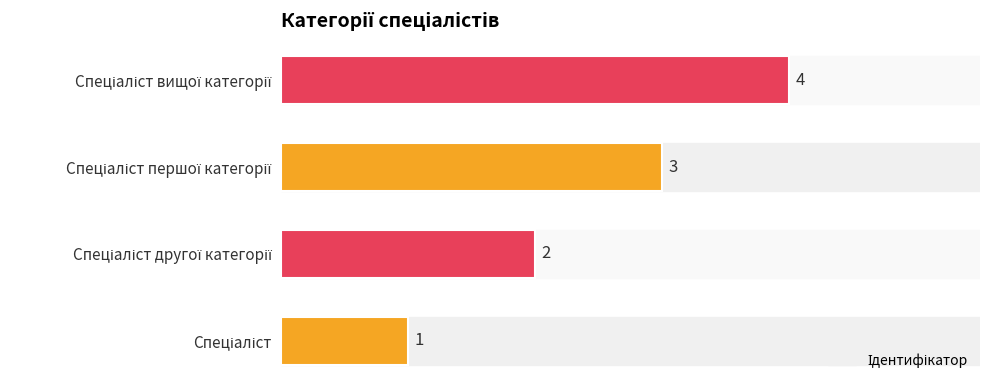

How many distinct data groups are displayed?

1